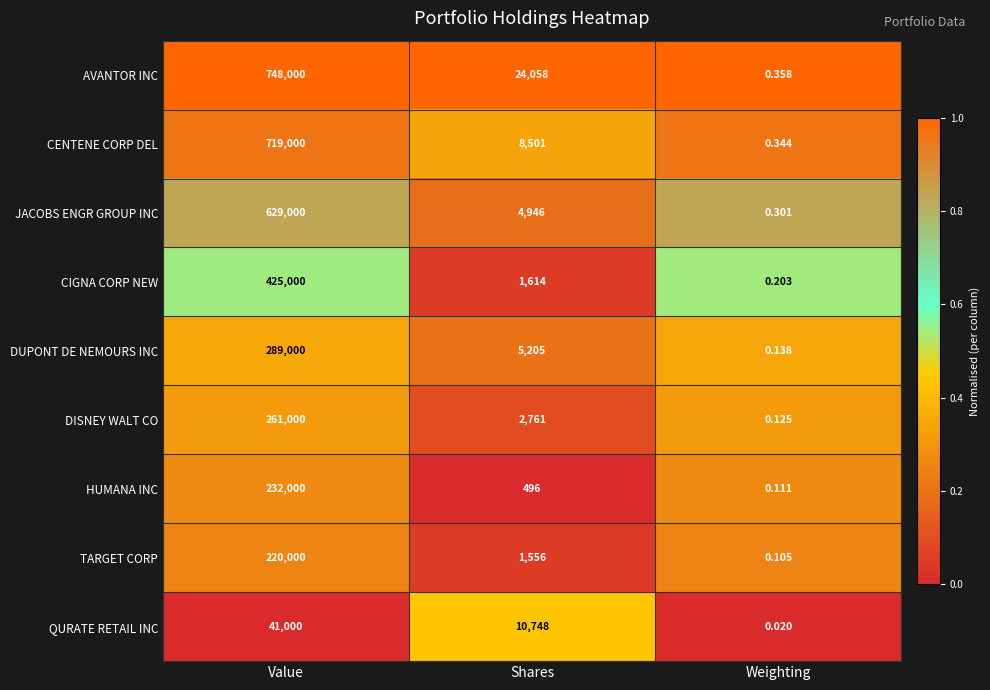

At which category is the sum across all series the highest?

Value